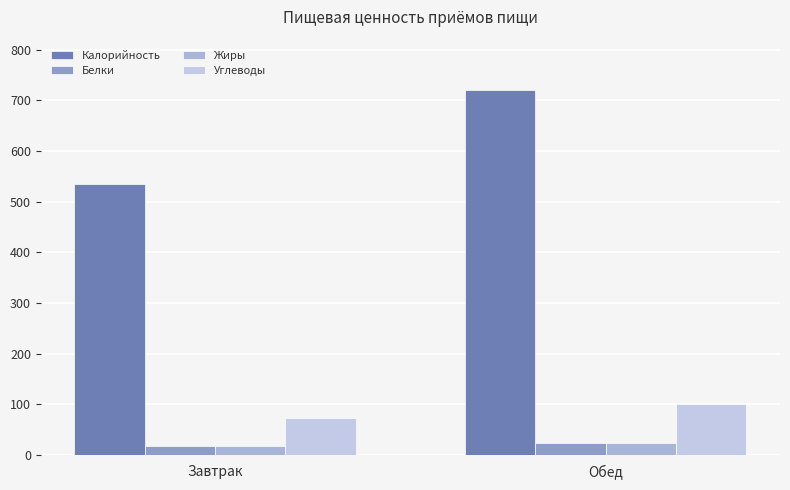

What is the difference between the highest and lowest values at Обед?

696.4